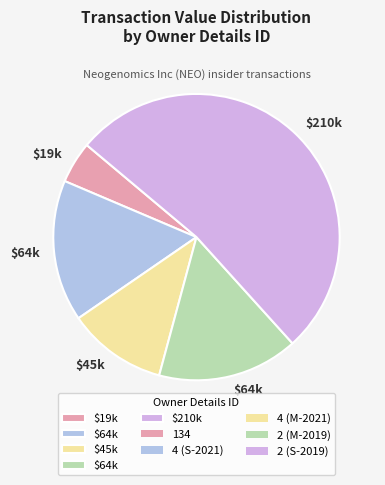

Count the number of slices in the pie.

5